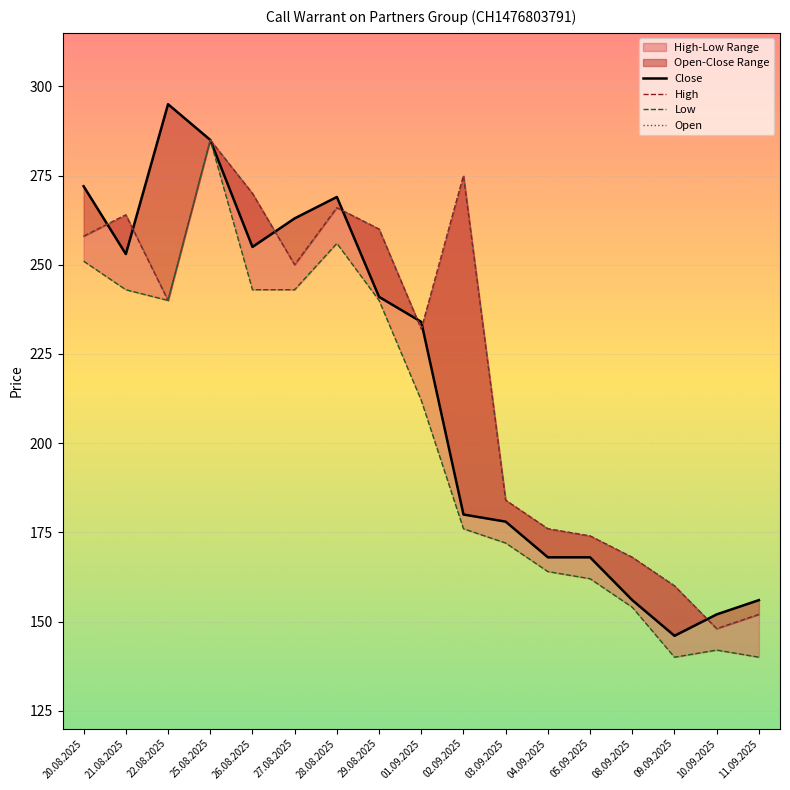

True or false: Low and High intersect in this chart.

False